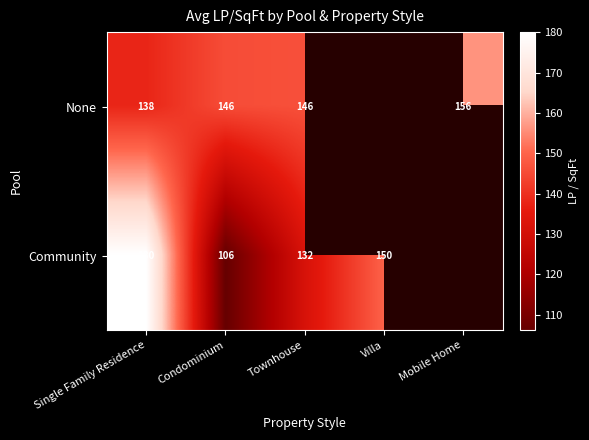

At how many categories does at least one series exceed 124?

5